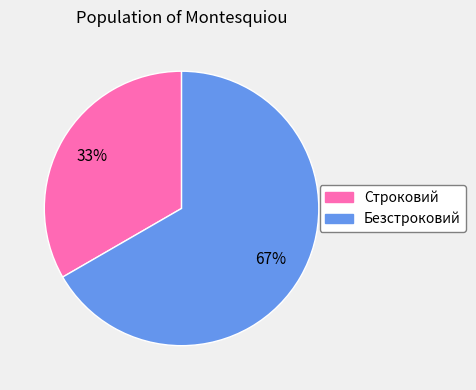

Which category accounts for the majority?

Безстроковий